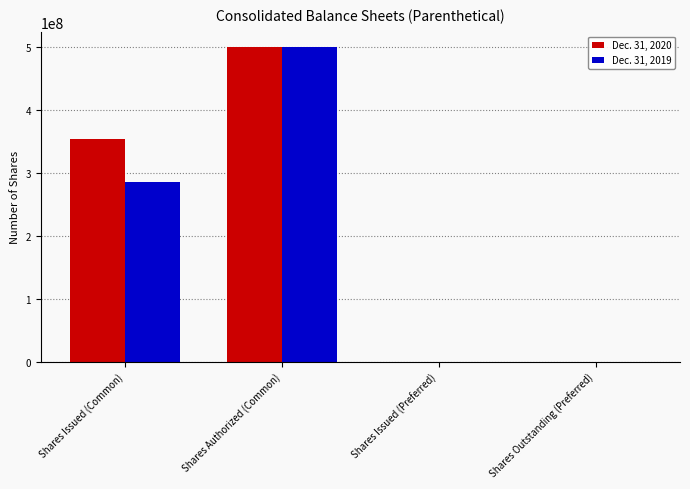

Count the number of categories in the chart.

4